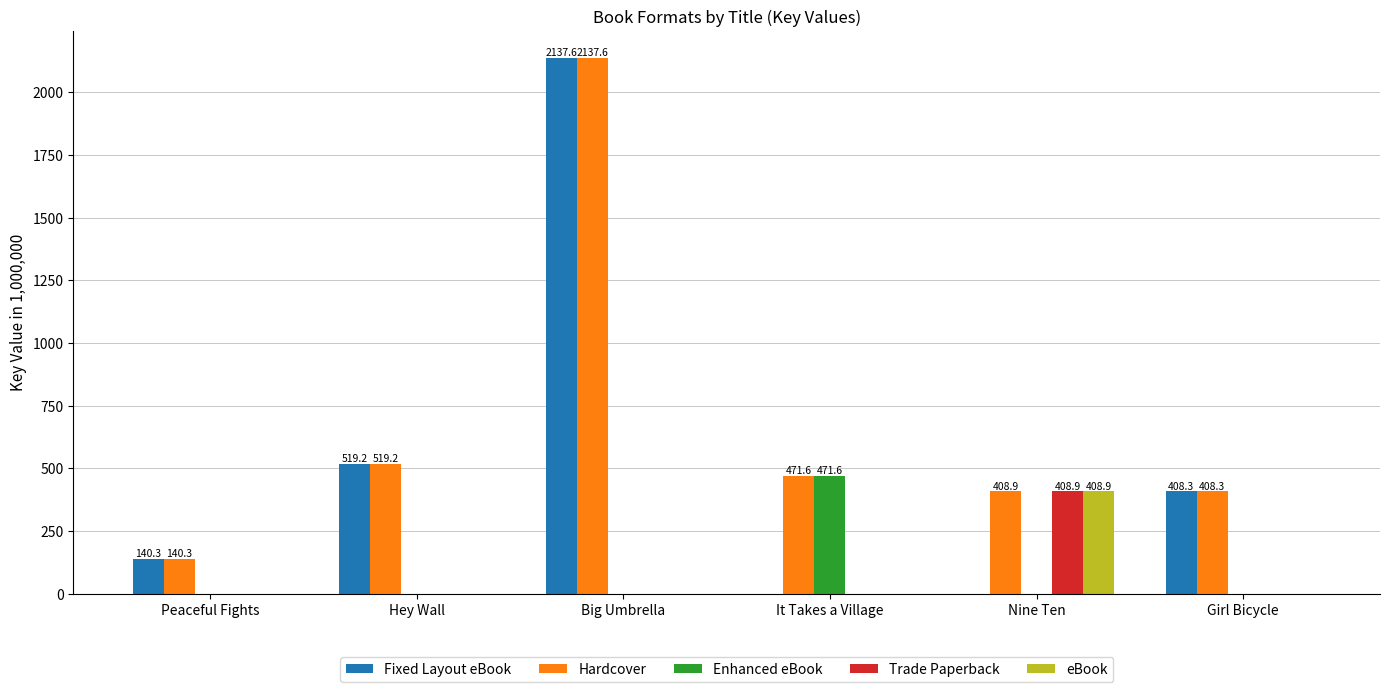

The Hardcover series shows 408.3 at Girl Bicycle. True or false?

True